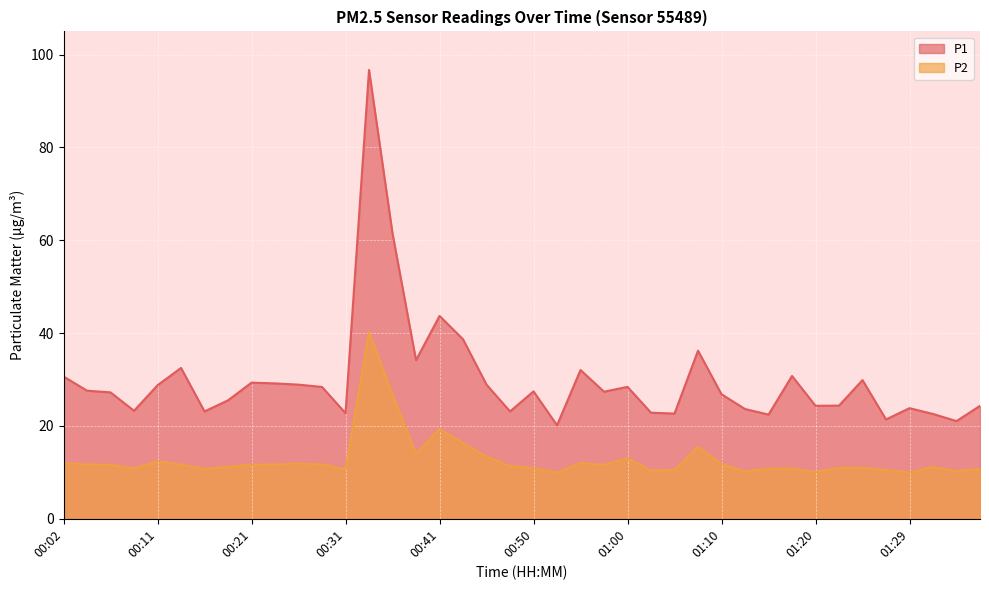

At how many categories does at least one series exceed 41?

3